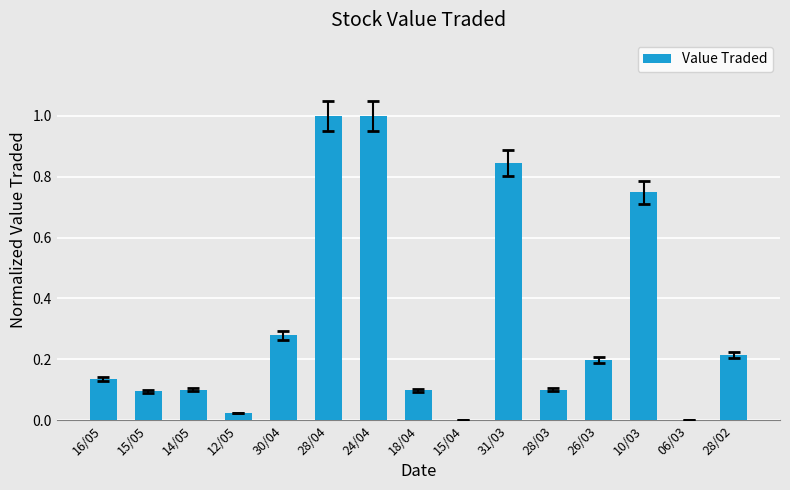

The chart shows a value of 0.1 at 16/05. True or false?

True